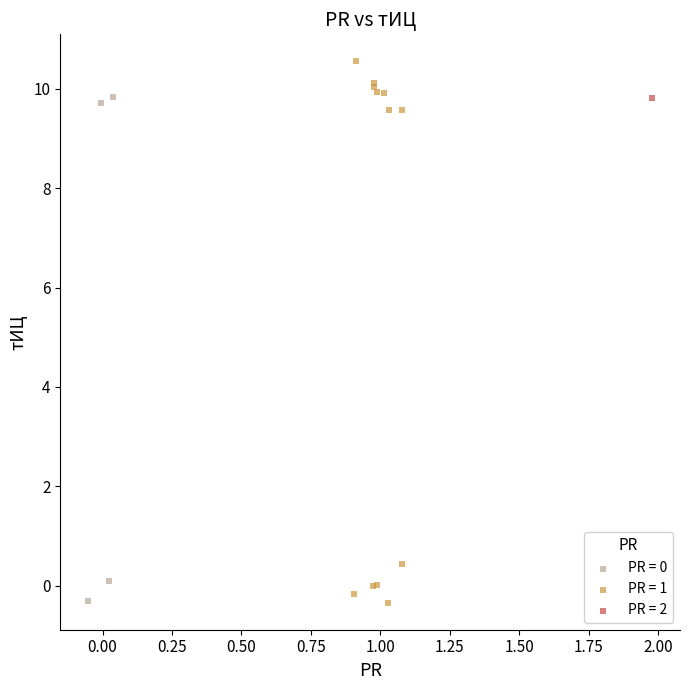

Which series contains the highest Y value?

PR = 1